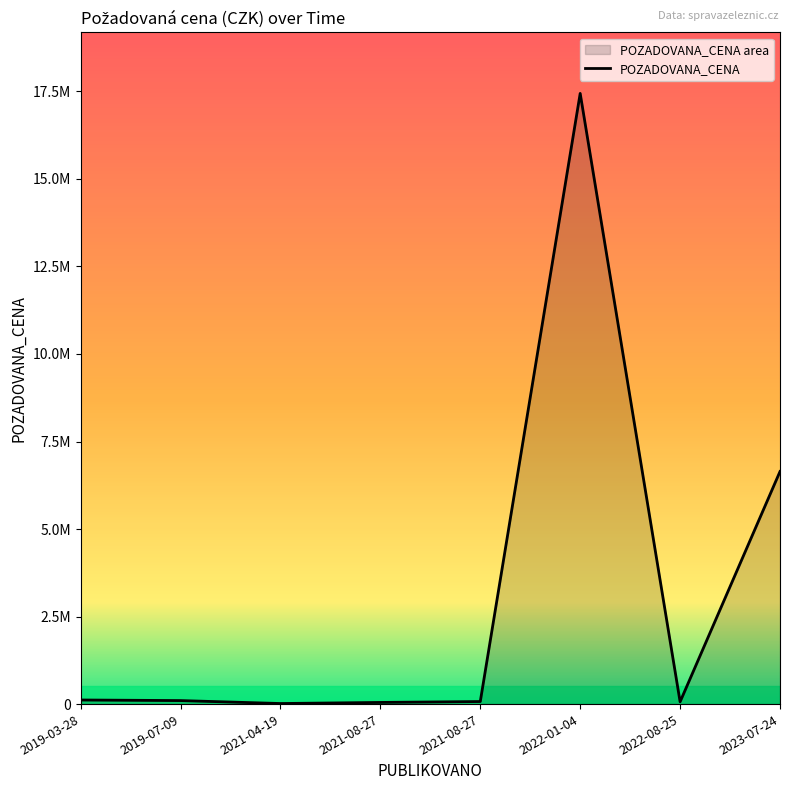

At which label is the value closest to 8729500?

2023-07-24